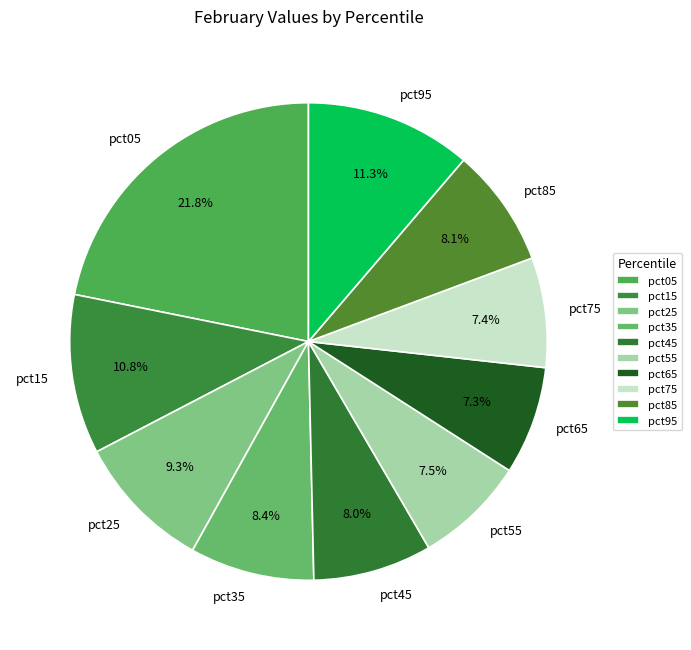

To the nearest percent, what percentage of the pie is pct95?

11%